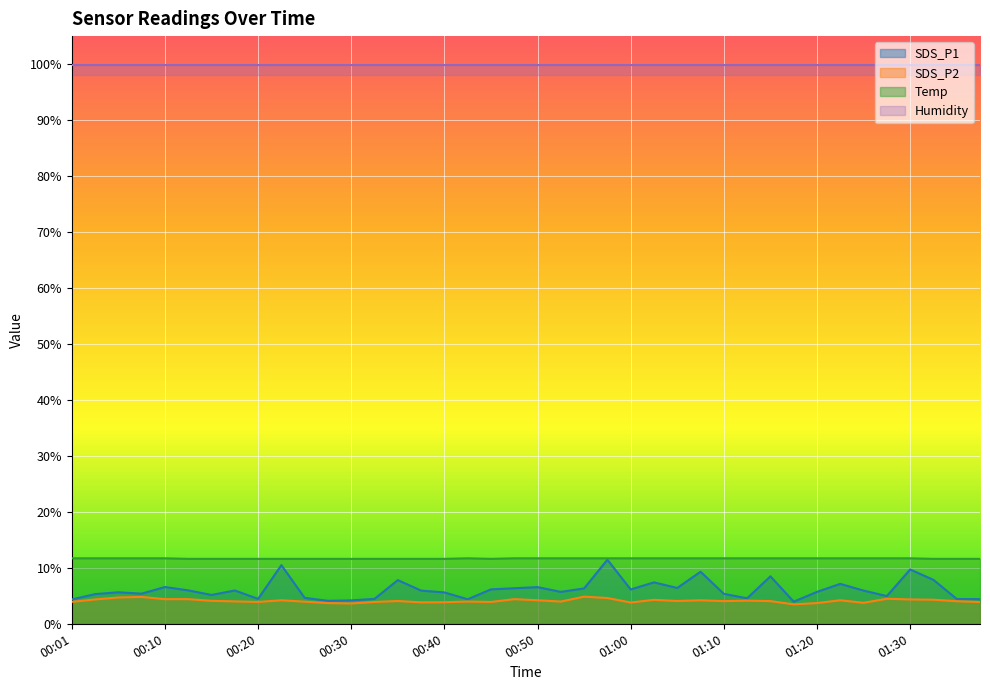

Where is the first local maximum for SDS_P1?

00:06